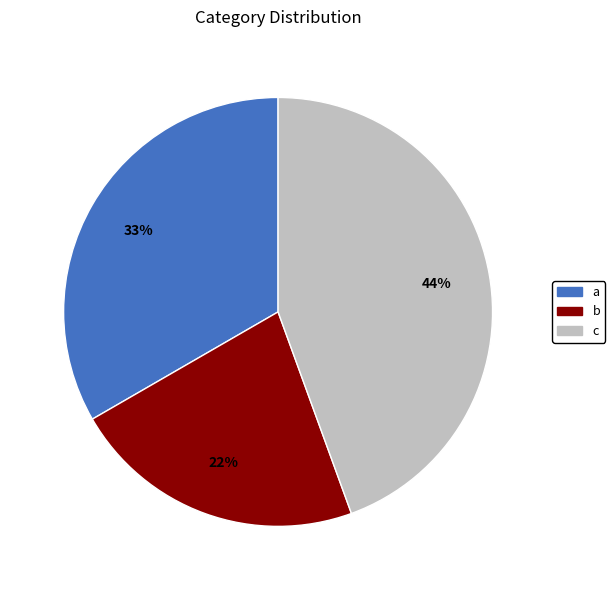

What is the ratio of the value at c to the value at b?

2.0